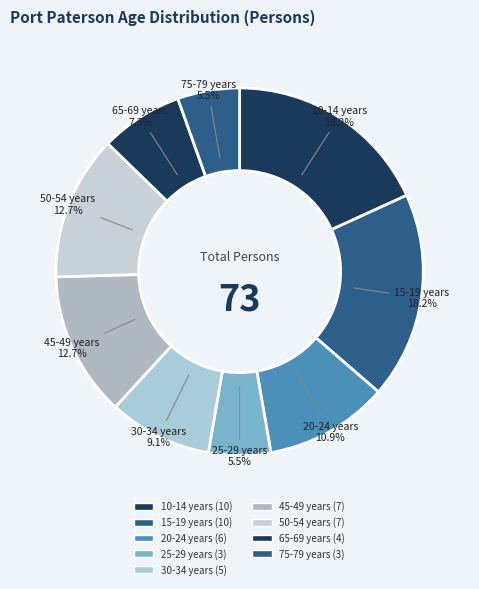

How many slices are in this pie chart?

9